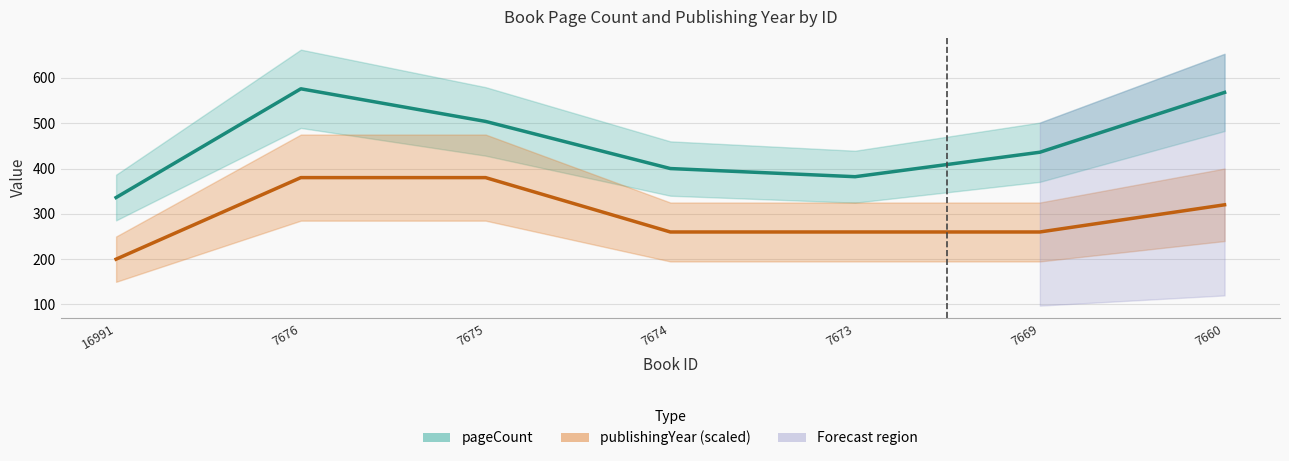

List the series in order of their peak value, highest first.

pageCount, publishingYear